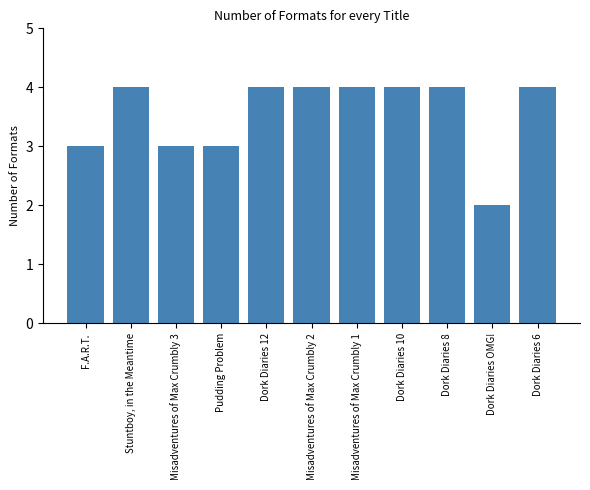

Which has a higher value, Dork Diaries OMG! or Dork Diaries 8?

Dork Diaries 8